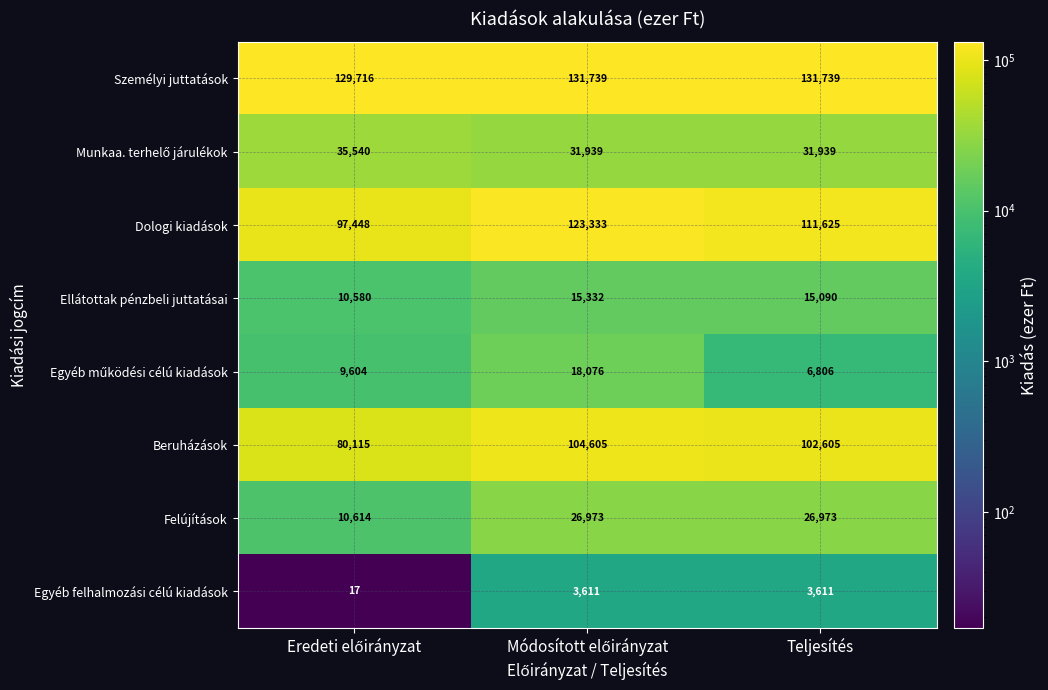

What is the maximum value for Felújítások?

26973